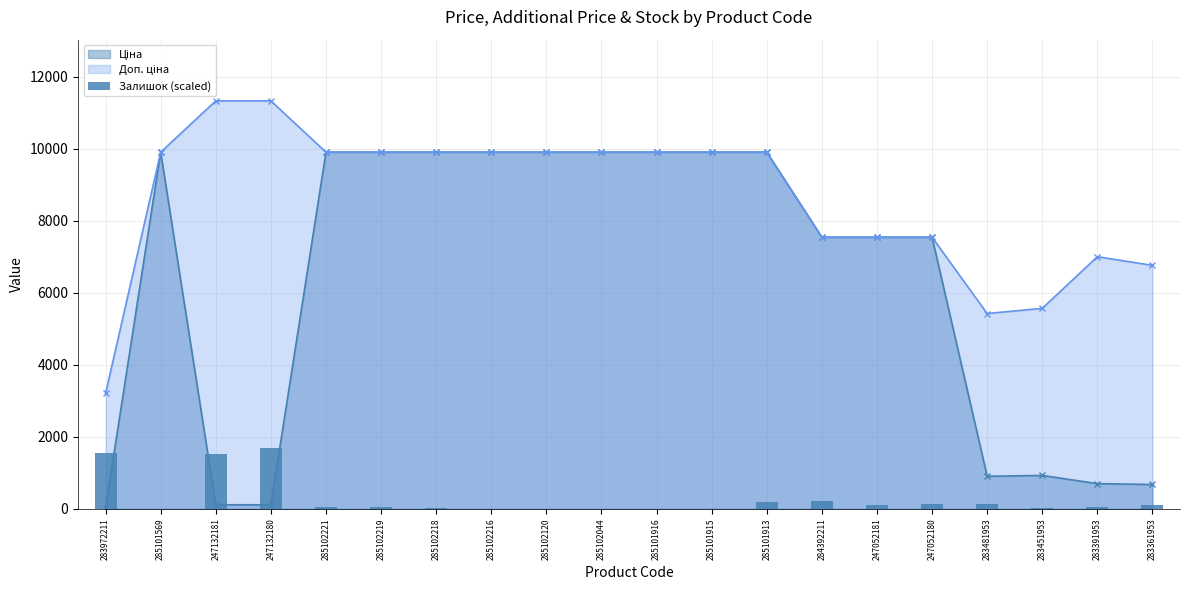

Reading left to right, what are all the values shown in this chart?

1547.7	0.0	1524.2	1700.1	46.9	41.0	17.6	0.0	0.0	5.9	0.0	0.0	193.5	228.6	111.4	123.1	140.7	11.7	46.9	111.4